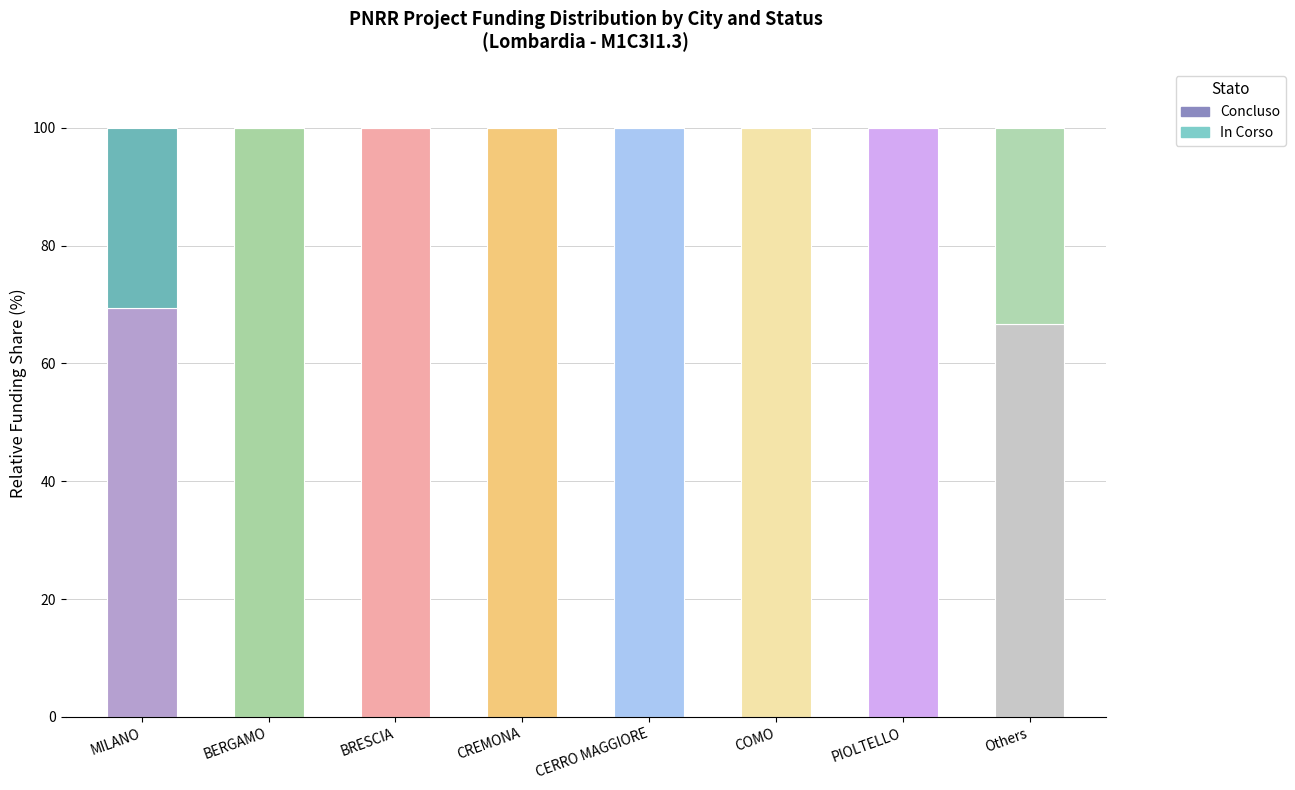

What is the sum of the Concluso values at BRESCIA and MILANO?

169.3